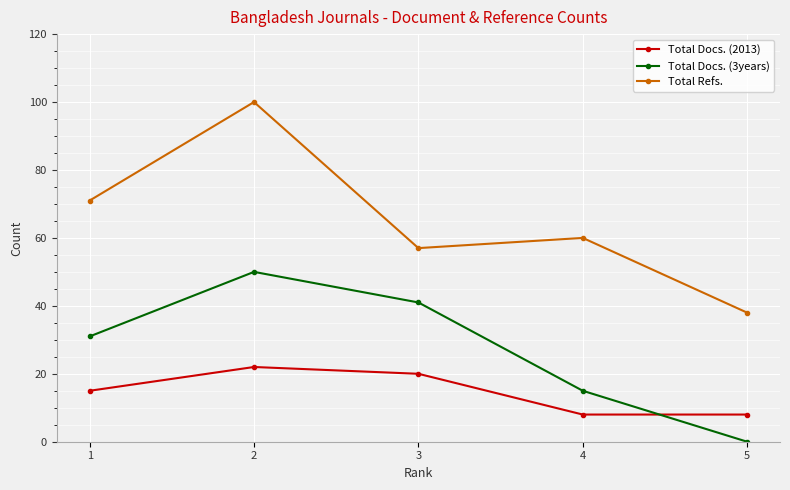

The value of Total Docs. (2013) at 3 is 20. True or false?

True